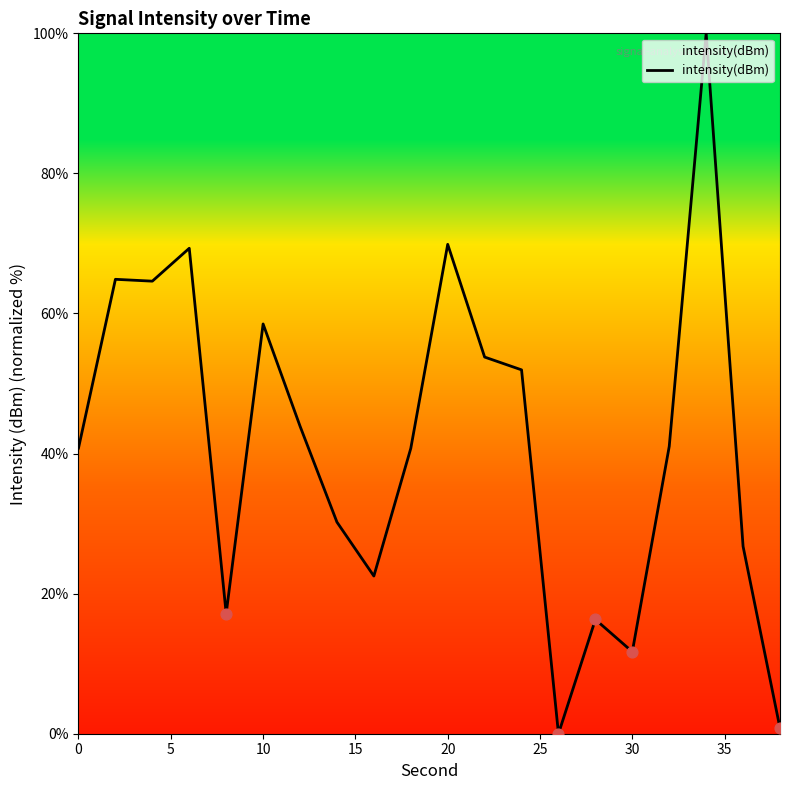

What is the difference between the maximum and minimum values?

100.0